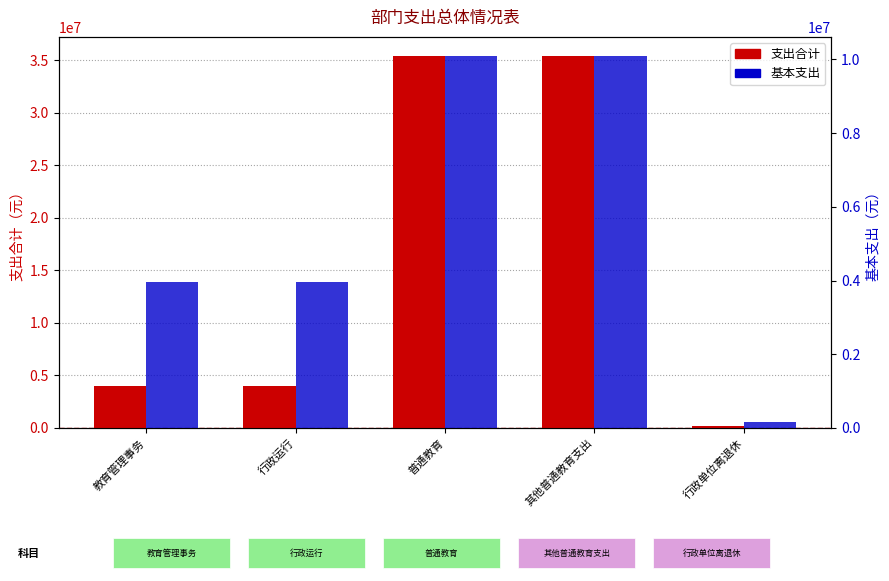

What is the sum of all 支出合计 values?

79023744